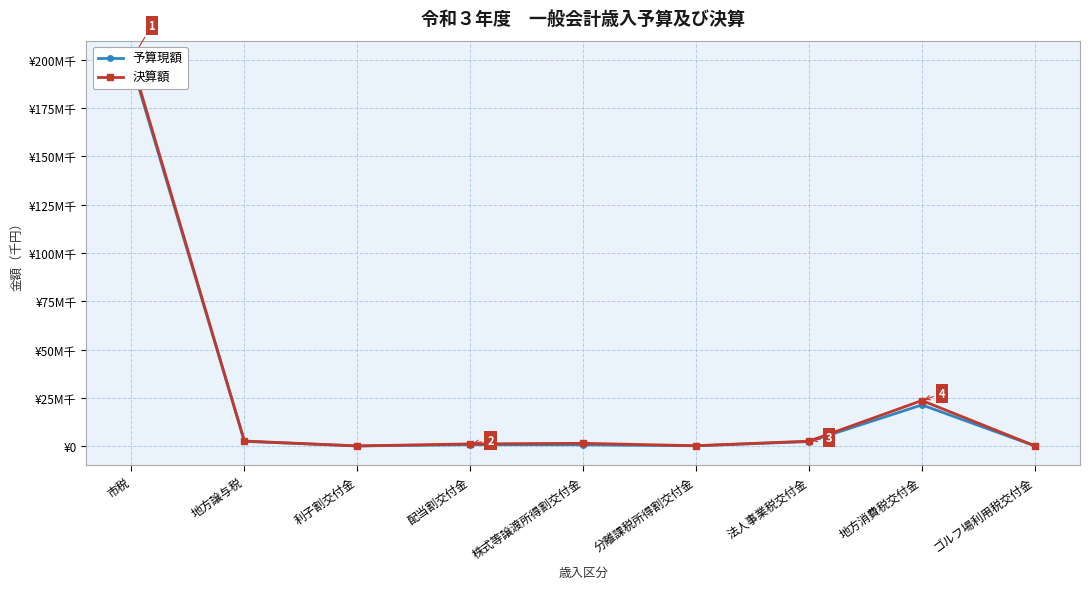

Reading left to right, list all the values displayed in this chart.

予算現額: 198306000	2466001	119000	770000	697000	200000	2370000	21358000	134000
決算額: 199876558	2663136	112516	1167114	1476404	228515	2579812	23611368	171864